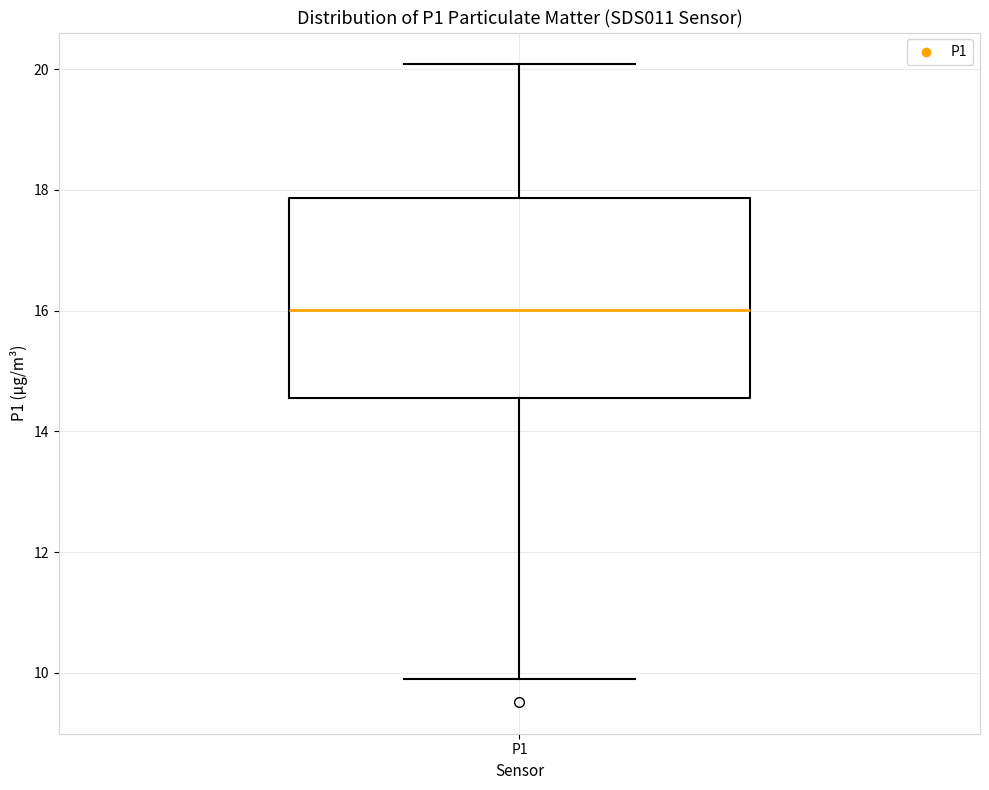

Transcribe this box plot: give where the median line is, the range the box spans, and where the two whiskers end, as read against the y-axis. The values are not printed on the chart, so give them approximately, as read against the axis.

median 16.0, box 14.6 to 17.8, whiskers 10.0 to 20.0